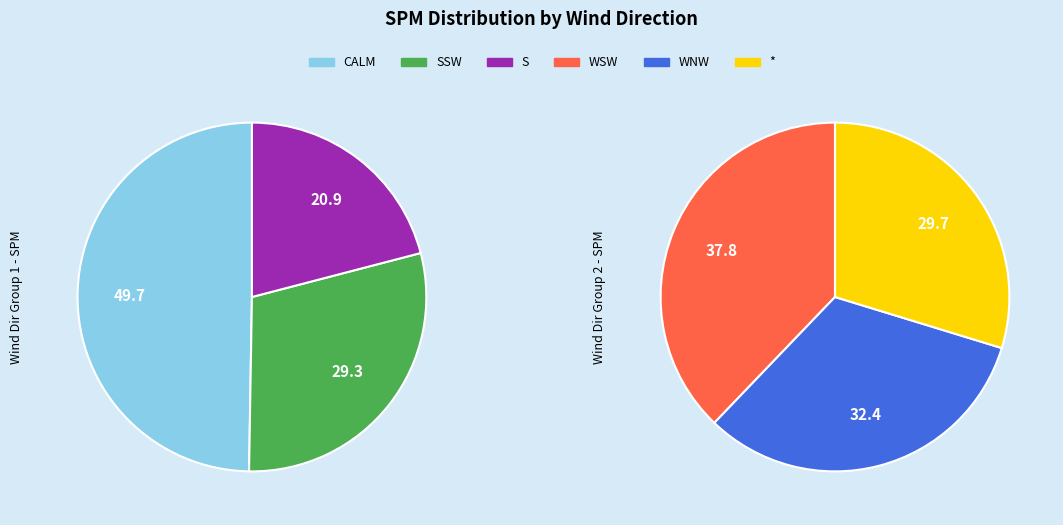

The SSW slice represents 7% of the pie. True or false?

False